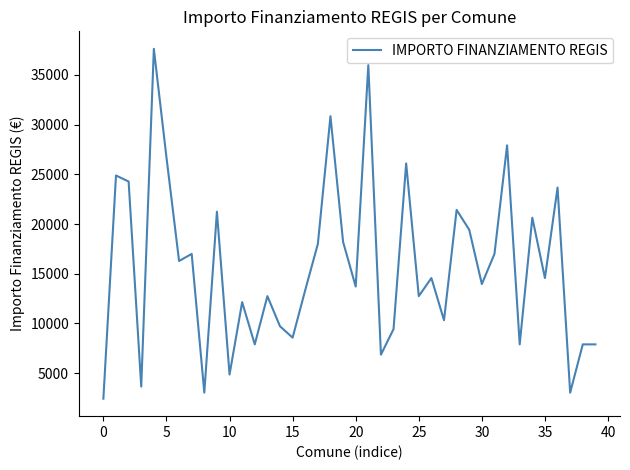

What is the minimum value shown in the chart?

2428